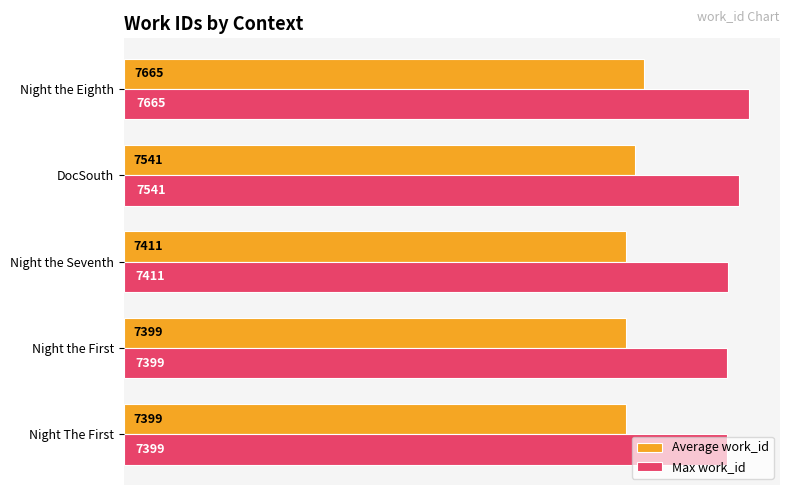

Rank the series by their maximum value, from highest to lowest.

Max work_id, Average work_id